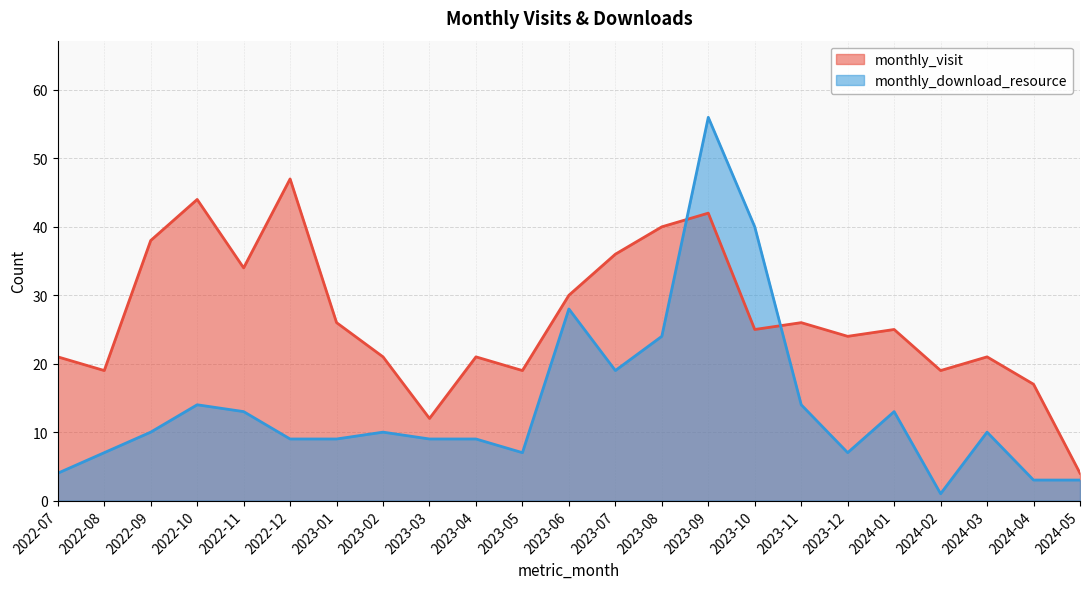

At which label is monthly_visit closest to 25?

2023-10